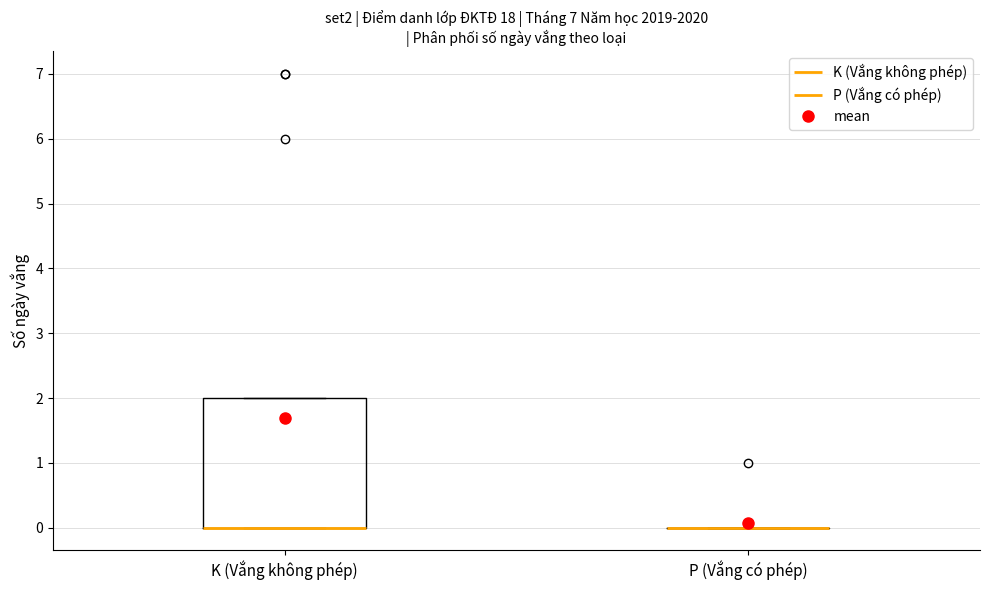

Reading left to right, transcribe this box plot: for each box, give where its median line is, the range the box spans, and where its two whiskers end, as read against the y-axis. The values are not printed on the chart, so give them approximately, as read against the axis.

K (Vắng không phép): median 0 (drawn on the box's lower edge), box 0 to 2, whiskers 0 to 2
P (Vắng có phép): box collapsed to a line at 0, whiskers 0 to 0